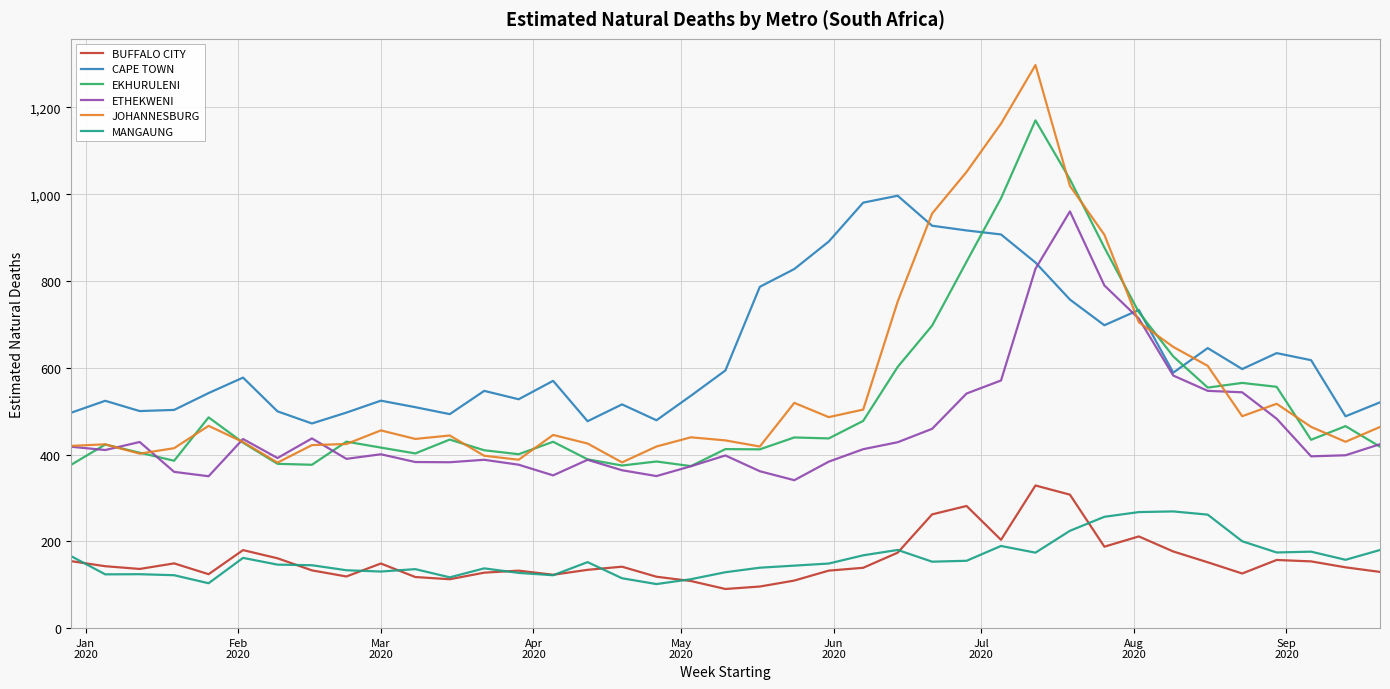

In CAPE TOWN, how many points are higher than both neighbors (excluding endpoints)?

10